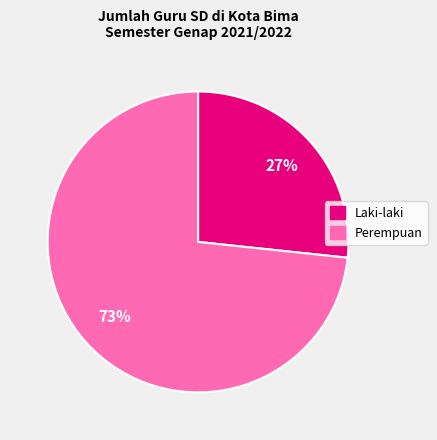

How many segments does this pie chart have?

2